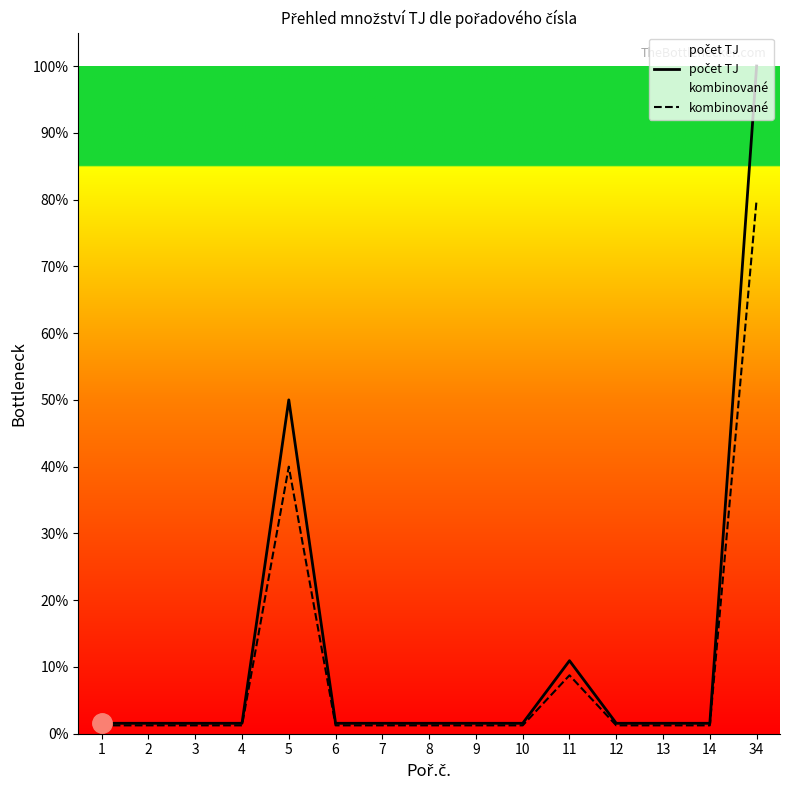

Is it true that kombinované equals 1.2 at 13?

True